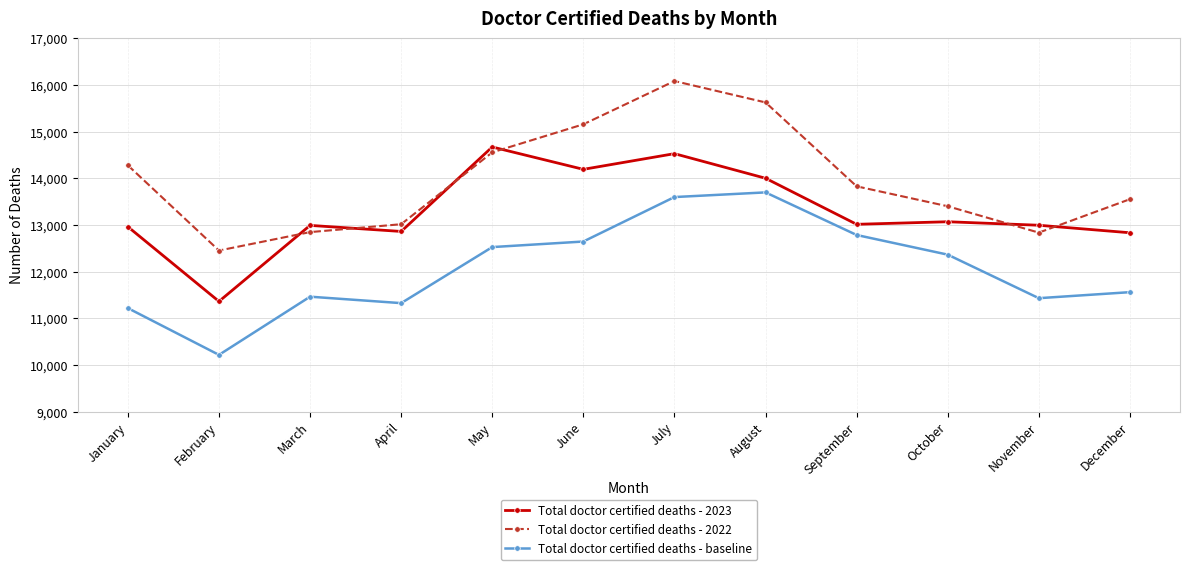

At which category is the sum across all series the highest?

July